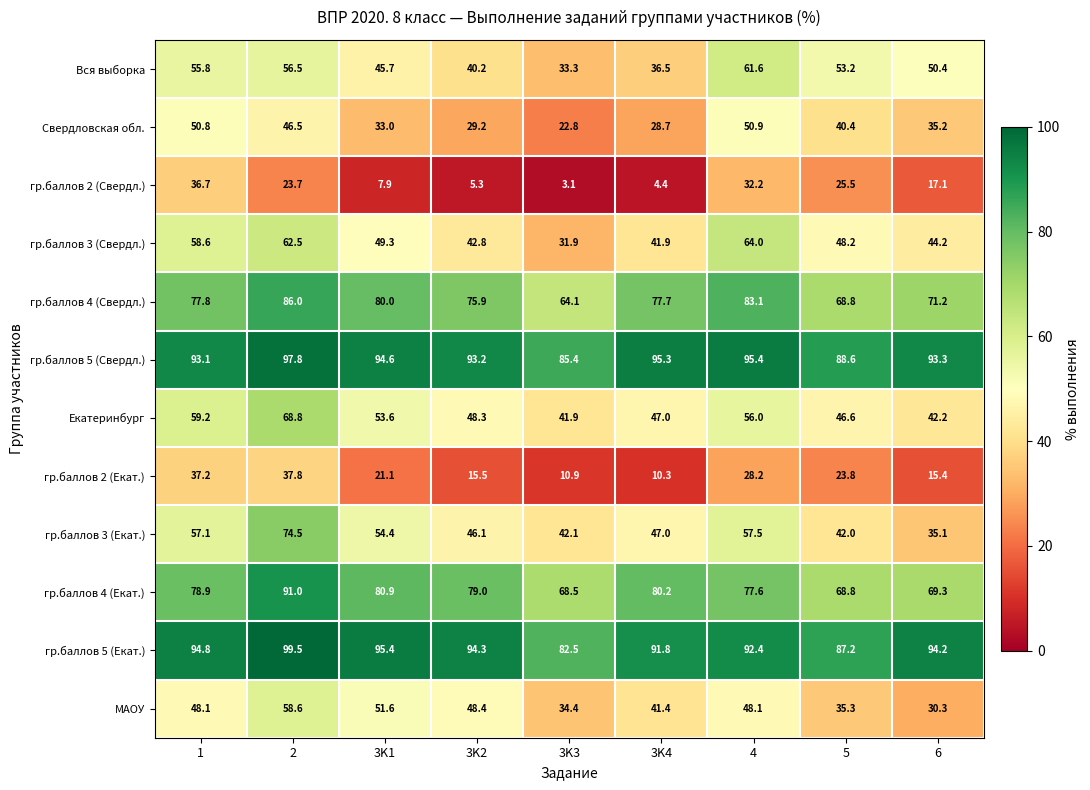

Which series has the widest spread of values?

гр.баллов 3 (Екат.)